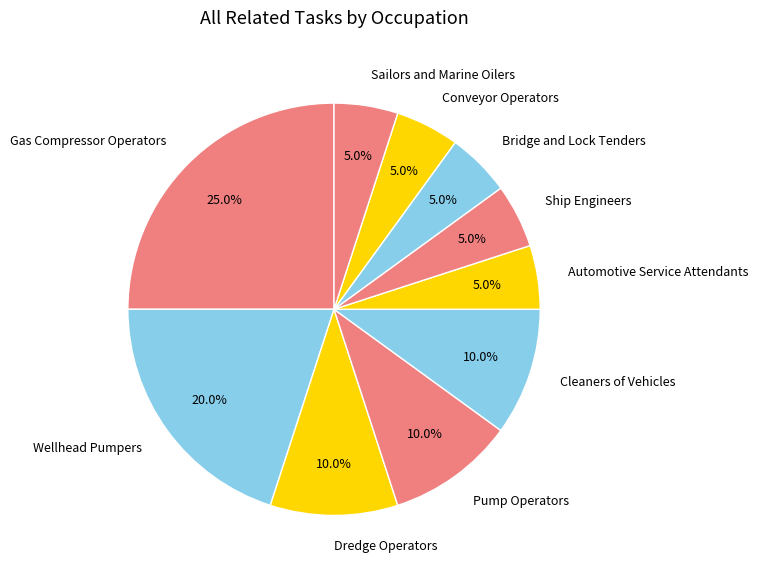

Do Cleaners of Vehicles and Wellhead Pumpers together represent more than half of the pie?

No